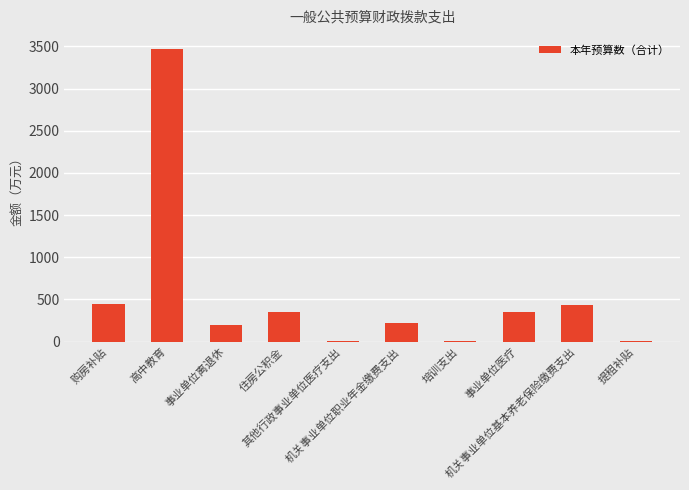

What is the sum of all values?

5494.2